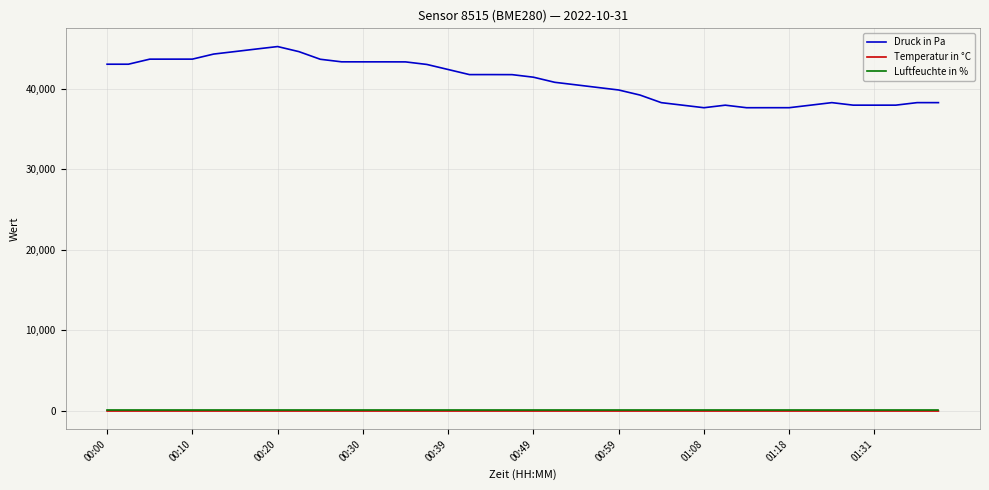

True or false: Druck in Pa and Luftfeuchte in % cross at least once.

False